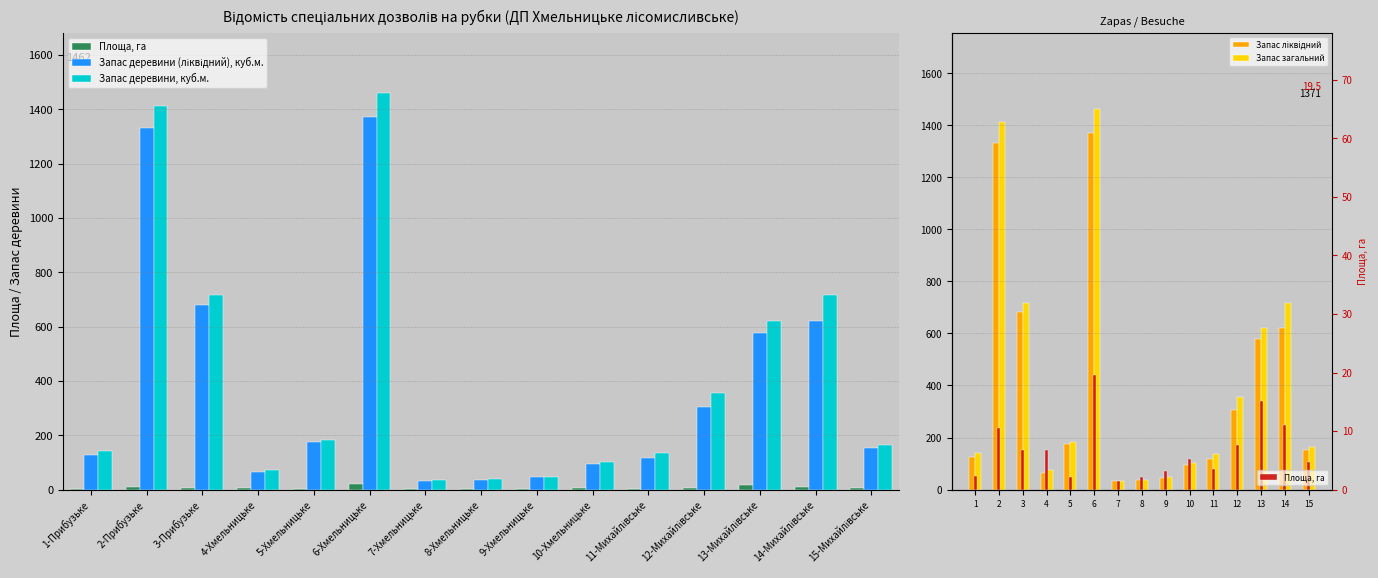

What is the spread (max minus min) of values at 4-Хмельницьке?

67.3